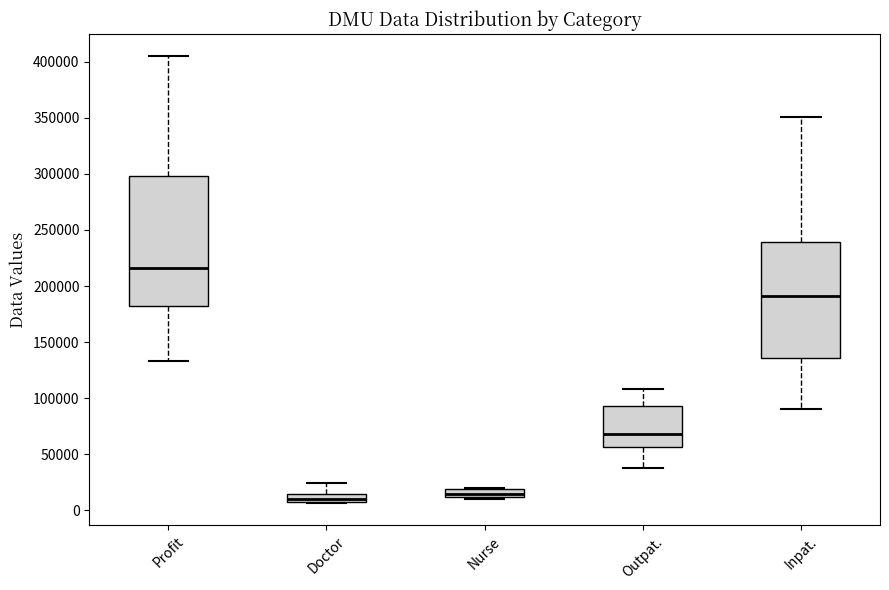

Which box's median line is the highest?

Profit